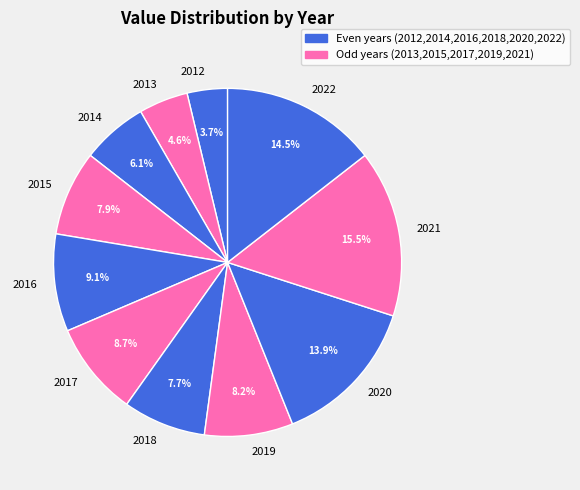

Does 2017 account for over 50% of the chart?

No